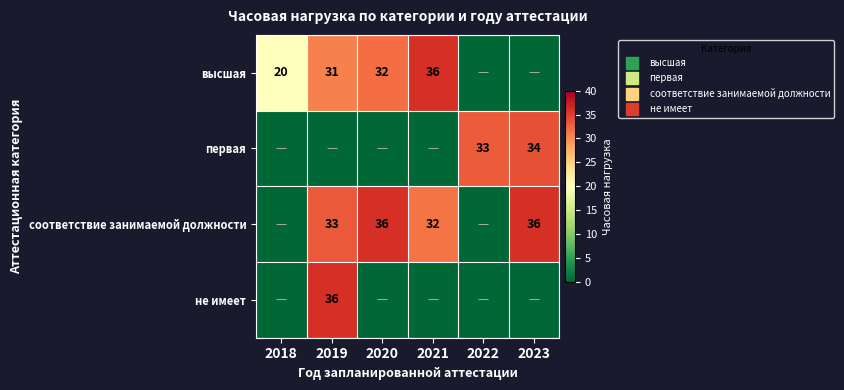

Which series has the largest total across all categories?

соответствие занимаемой должности